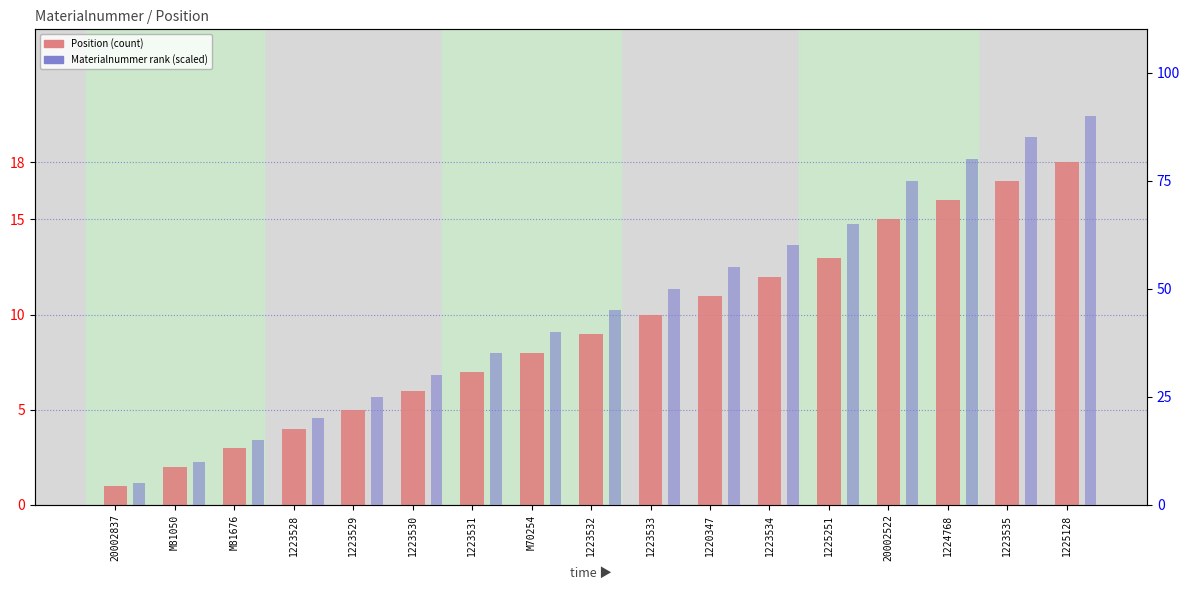

Between M81050 and 20002522, which is larger?

20002522